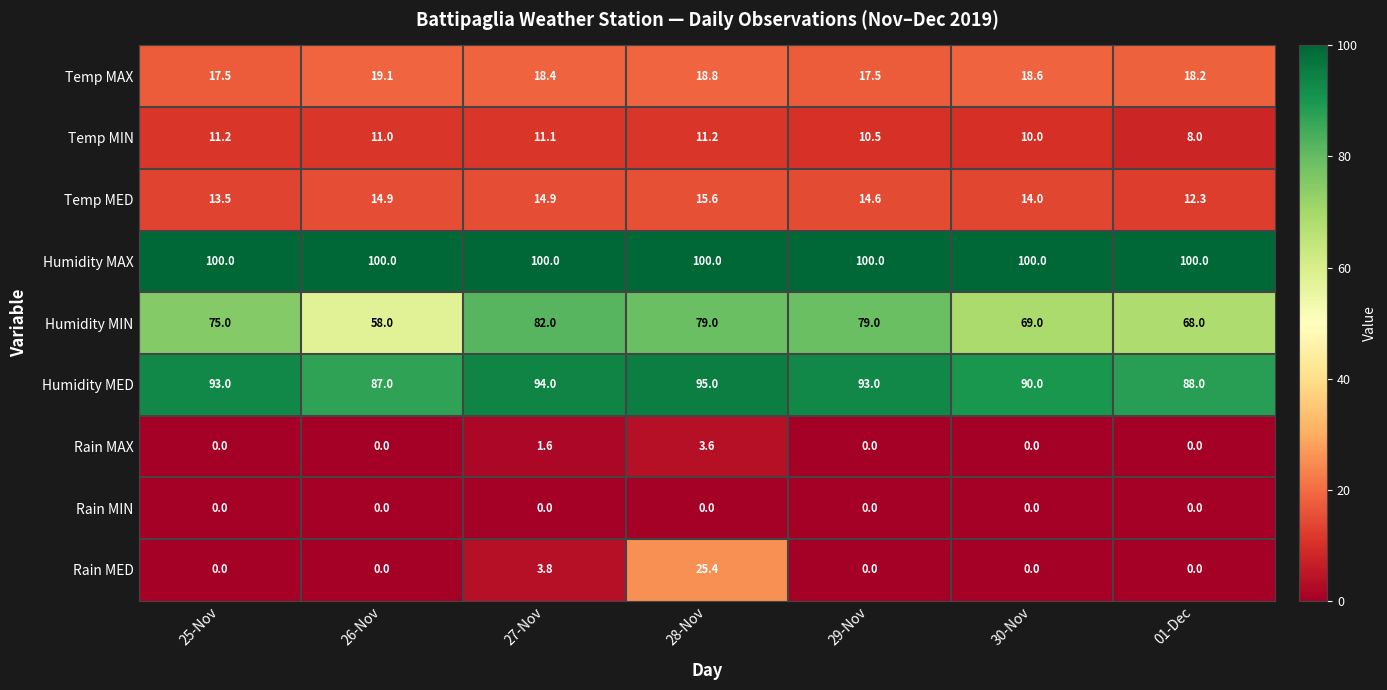

The value of Temp MIN at 01-Dec is 8.0. True or false?

True